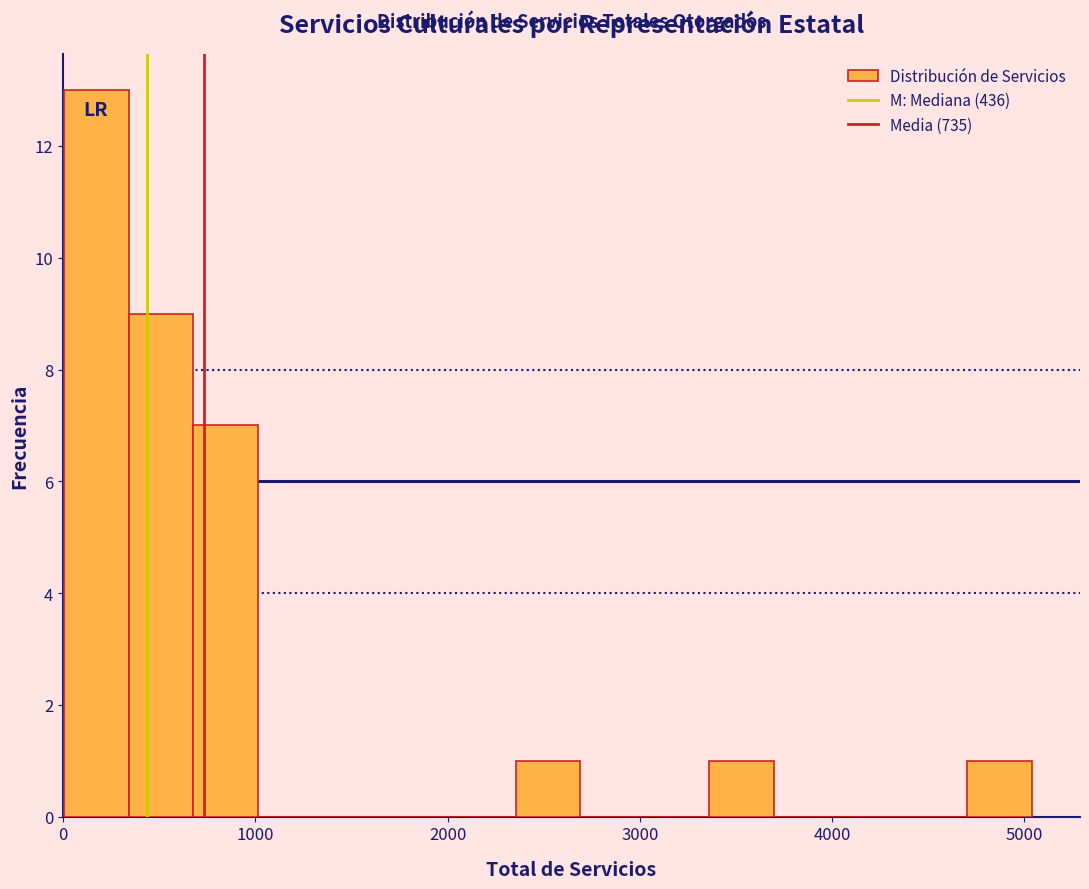

Around what value on the x-axis is the tallest bar? Give the approximate position of its centre, as read against the axis.

200